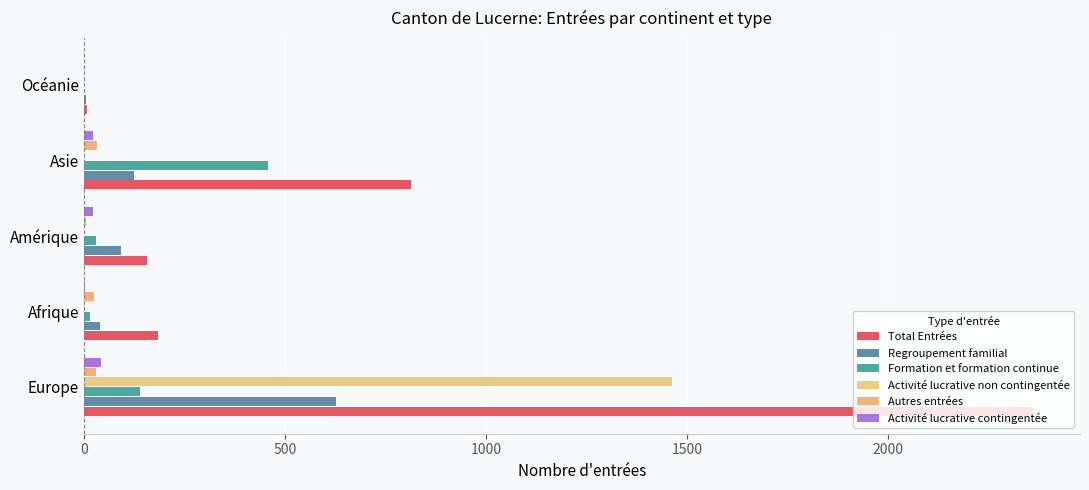

Reading right to left, extract all data points from this chart.

Total Entrées: 8	813	156	184	2360
Regroupement familial: 6	124	93	40	626
Formation et formation continue: 1	458	31	15	139
Activité lucrative non contingentée: 0	0	0	0	1464
Autres entrées: 0	33	6	24	31
Activité lucrative contingentée: 1	23	23	4	42